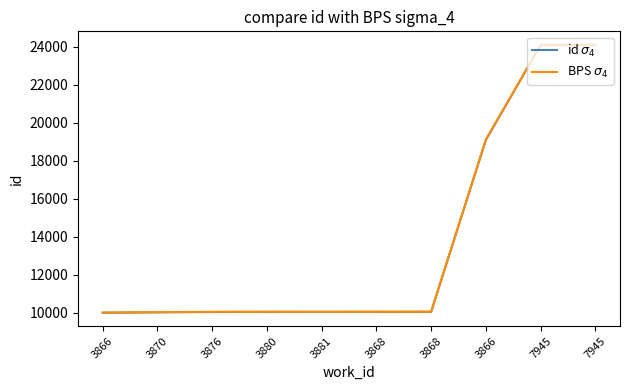

How many values in the BPS $\sigma_4$ series are below 10062?

5